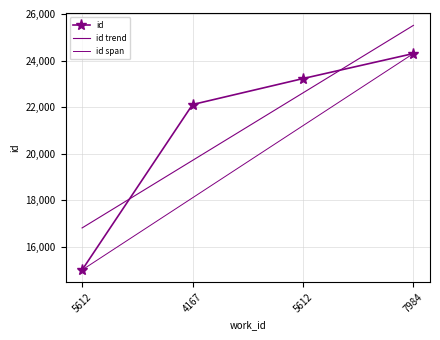

Which category has the highest value across all series?

7984